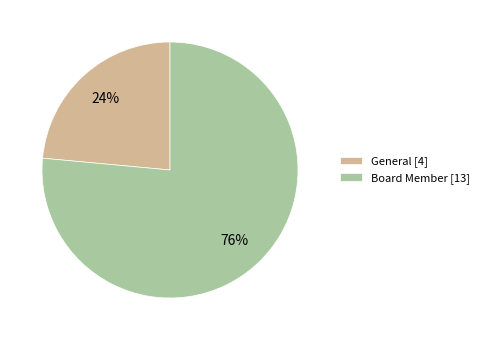

Which has a higher value, Board Member [13] or General [4]?

Board Member [13]